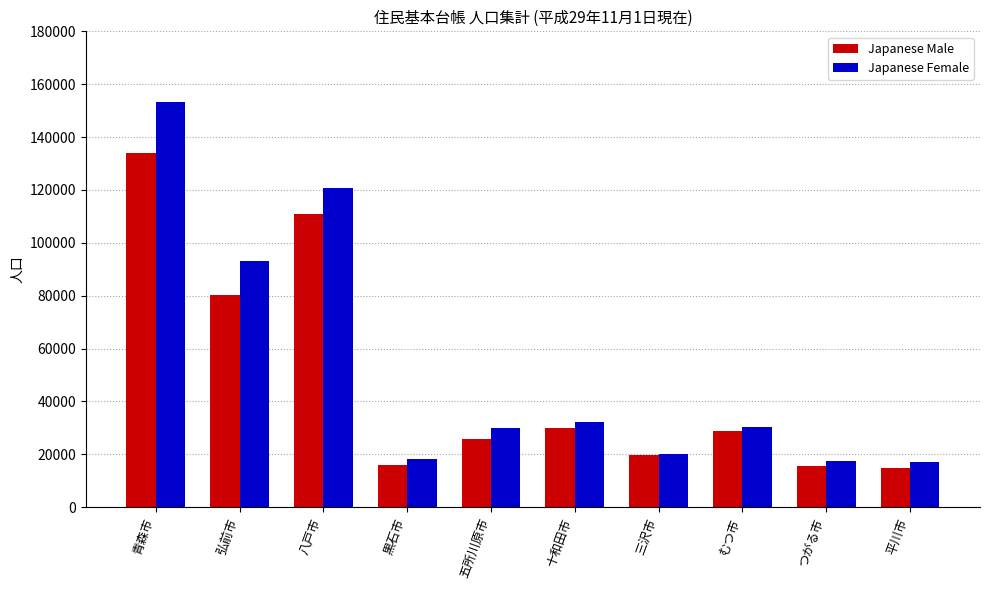

List the series in order of their peak value, lowest first.

Japanese Male, Japanese Female